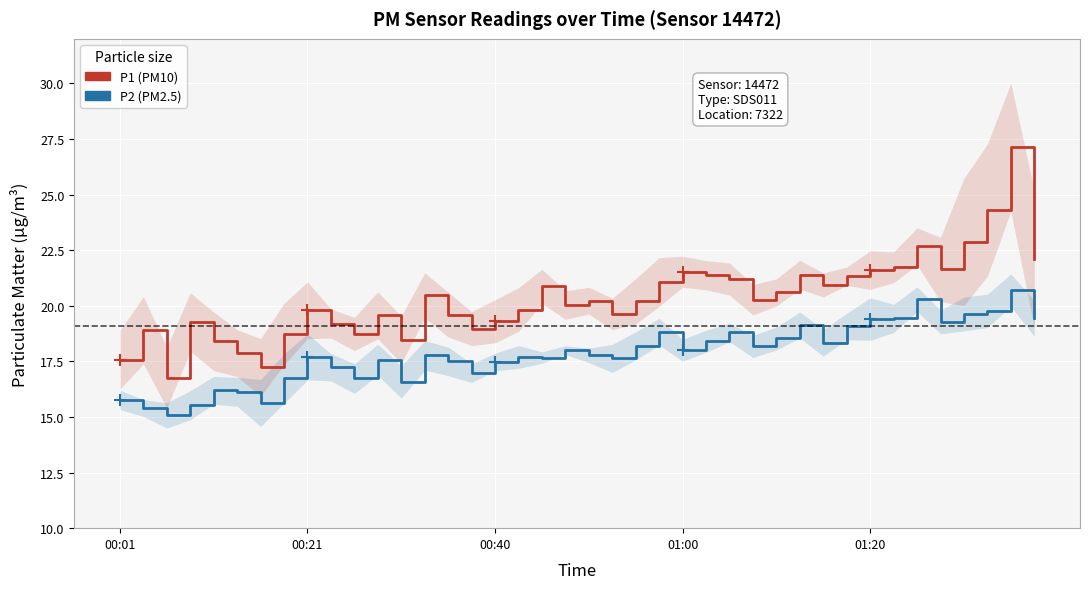

In P1, how many points are lower than both neighbors (excluding endpoints)?

10